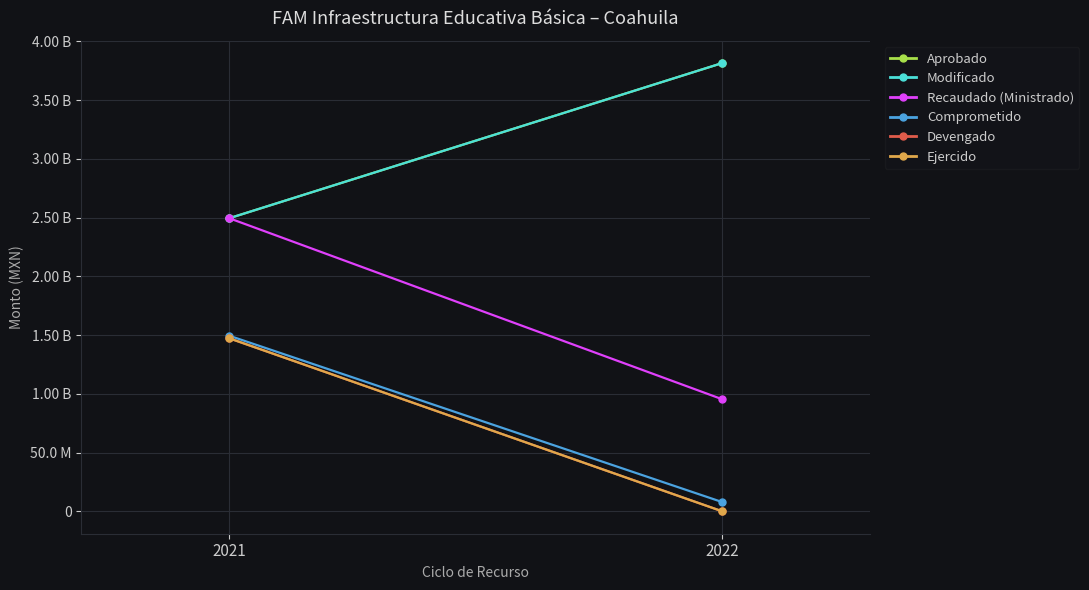

True or false: Ejercido has a value of 147260248.9 at 2021.

True